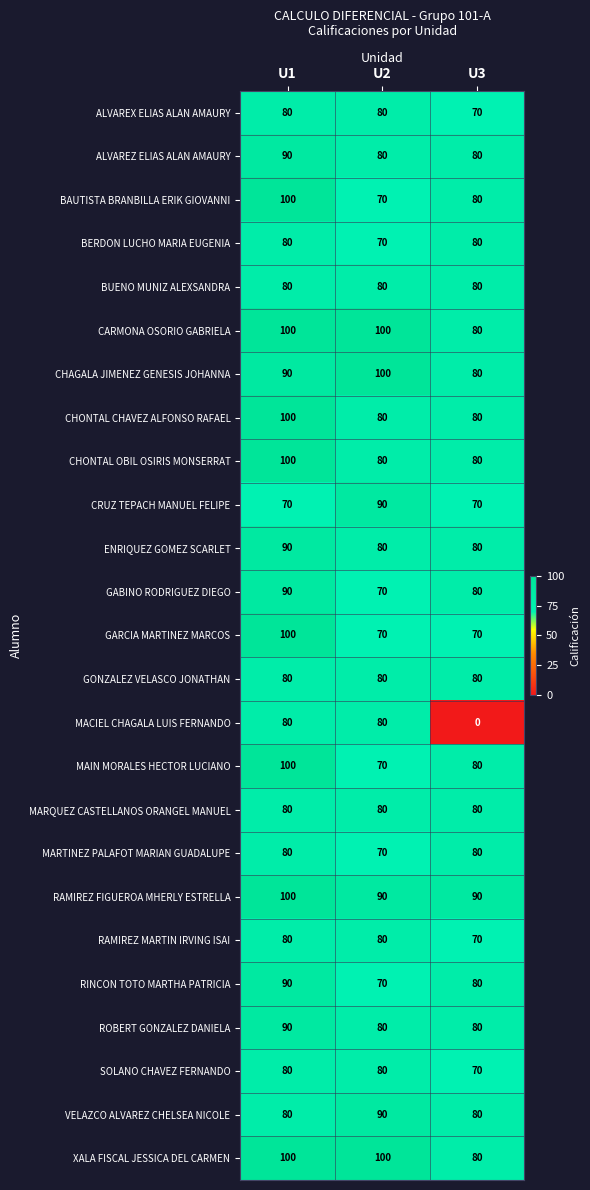

The ENRIQUEZ GOMEZ SCARLET series shows 54 at U1. True or false?

False